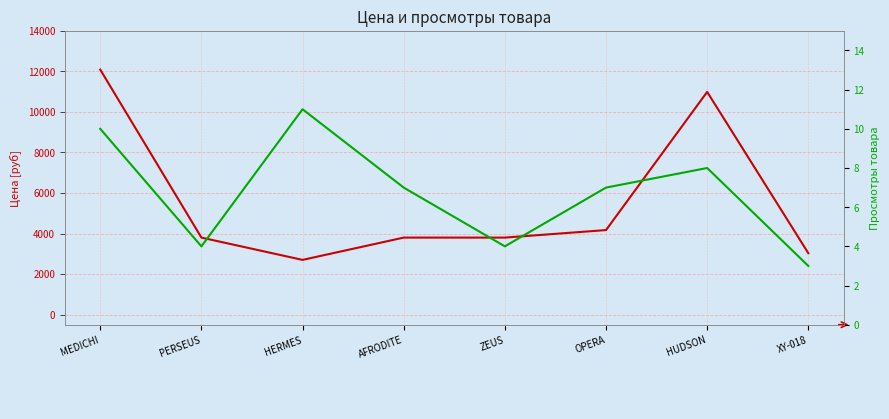

Does the chart have visible grid lines?

Yes